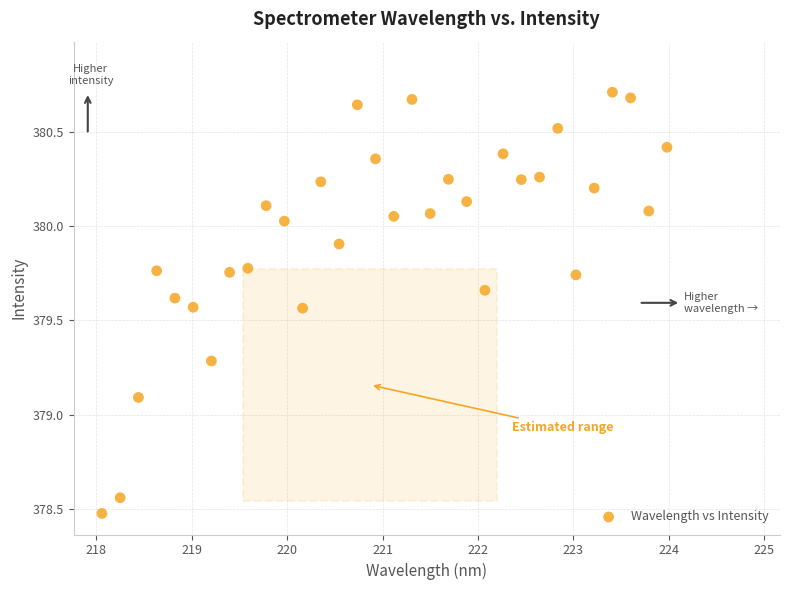

What is the range of X values (max minus min)?

5.9